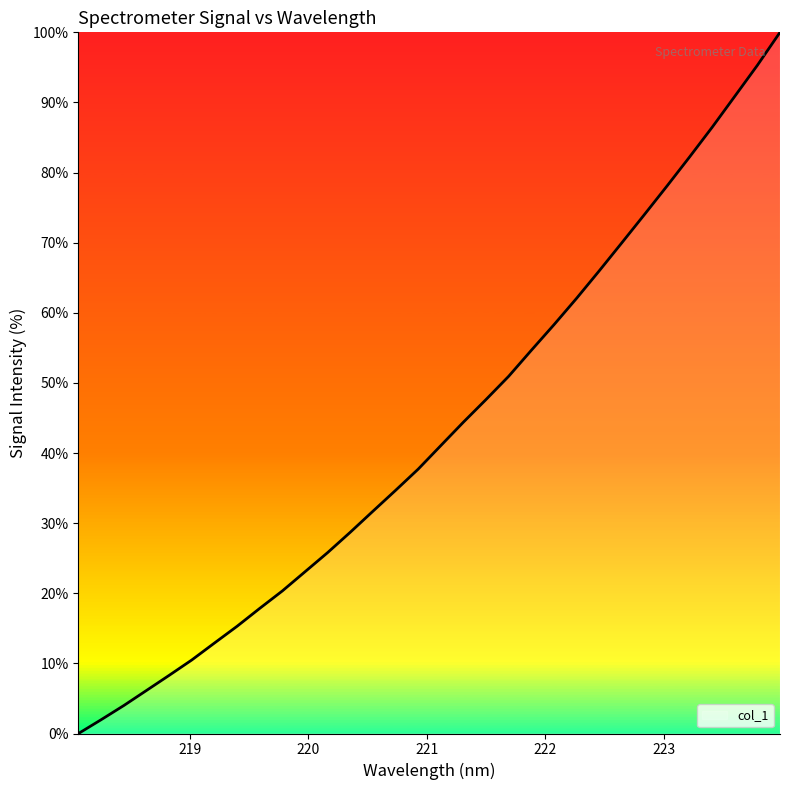

What is the difference between the maximum and second lowest values?

98.0